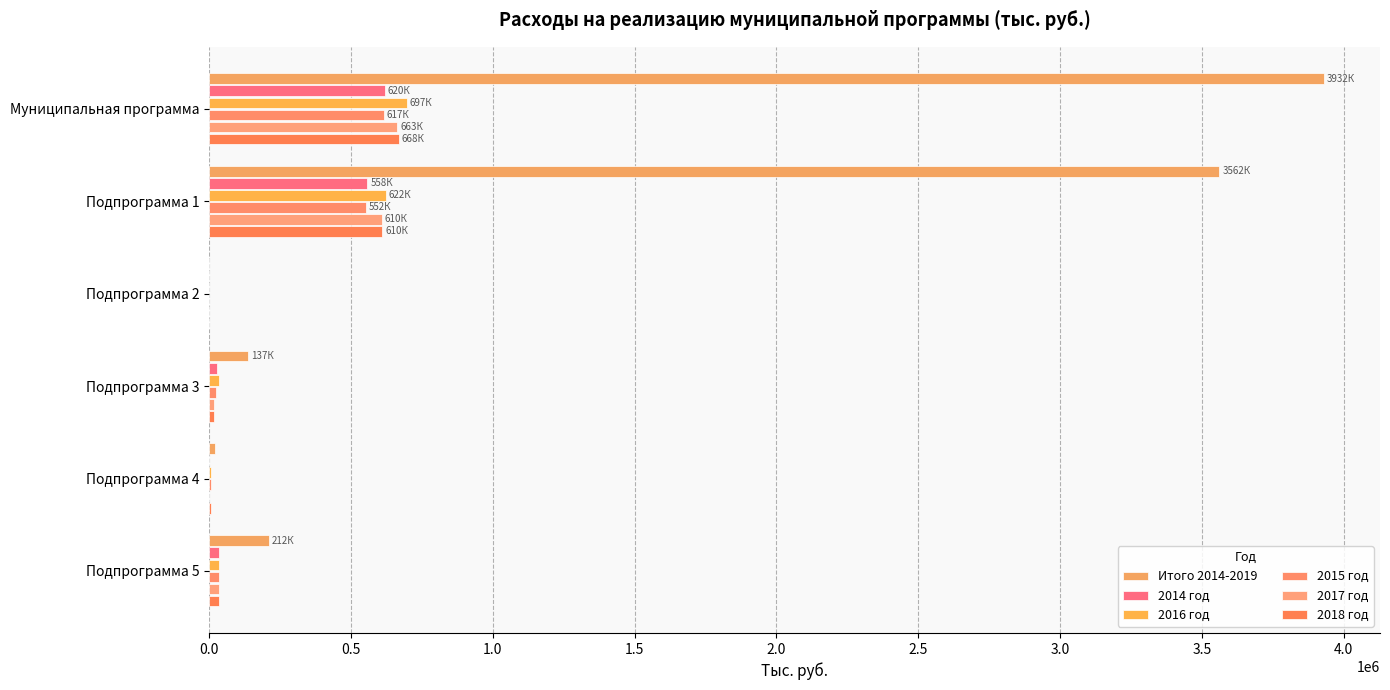

What are all the series names shown in the legend?

Итого 2014-2019, 2014 год, 2016 год, 2015 год, 2017 год, 2018 год